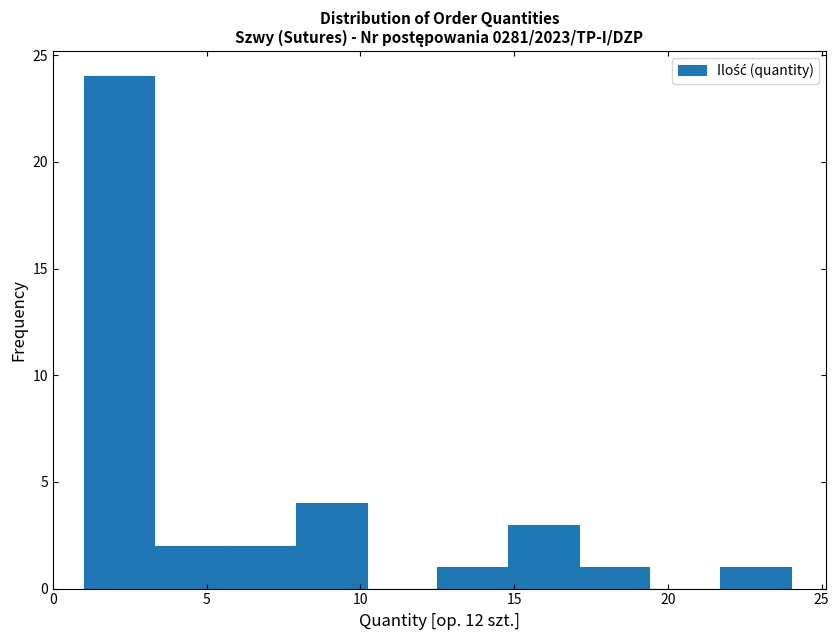

Reading left to right, list every bar in this chart as the range it spans on the x-axis followed by its height. Neither the bar edges nor the heights are printed on the chart, so give them approximately, as read against the axes.

1.0 to 3.3: 24
3.3 to 5.6: 2
5.6 to 7.9: 2
7.9 to 10.2: 4
10.2 to 12.5: 0
12.5 to 14.8: 1
14.8 to 17.1: 3
17.1 to 19.4: 1
19.4 to 21.7: 0
21.7 to 24.0: 1